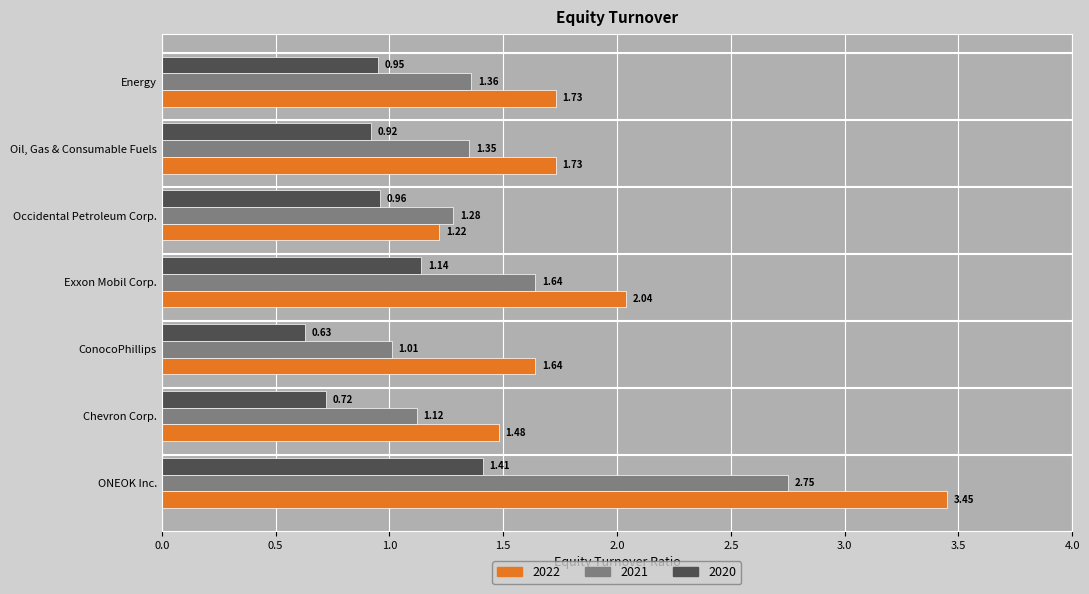

Which series changed the most between ONEOK Inc. and Exxon Mobil Corp.?

2022